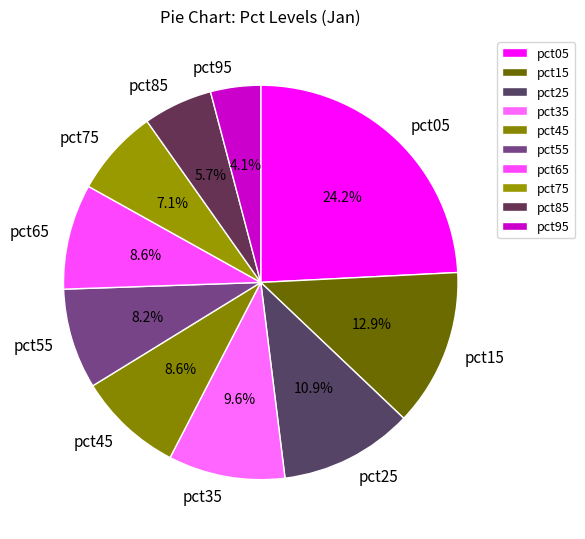

Is there any slice that represents more than half of the pie?

No